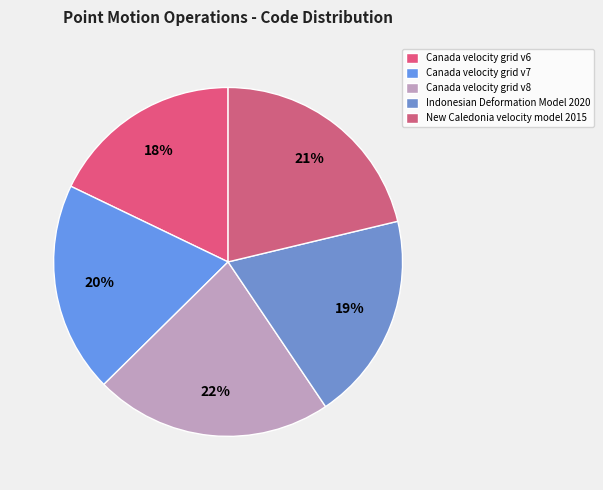

What is the smallest slice in the pie chart?

Canada velocity grid v6